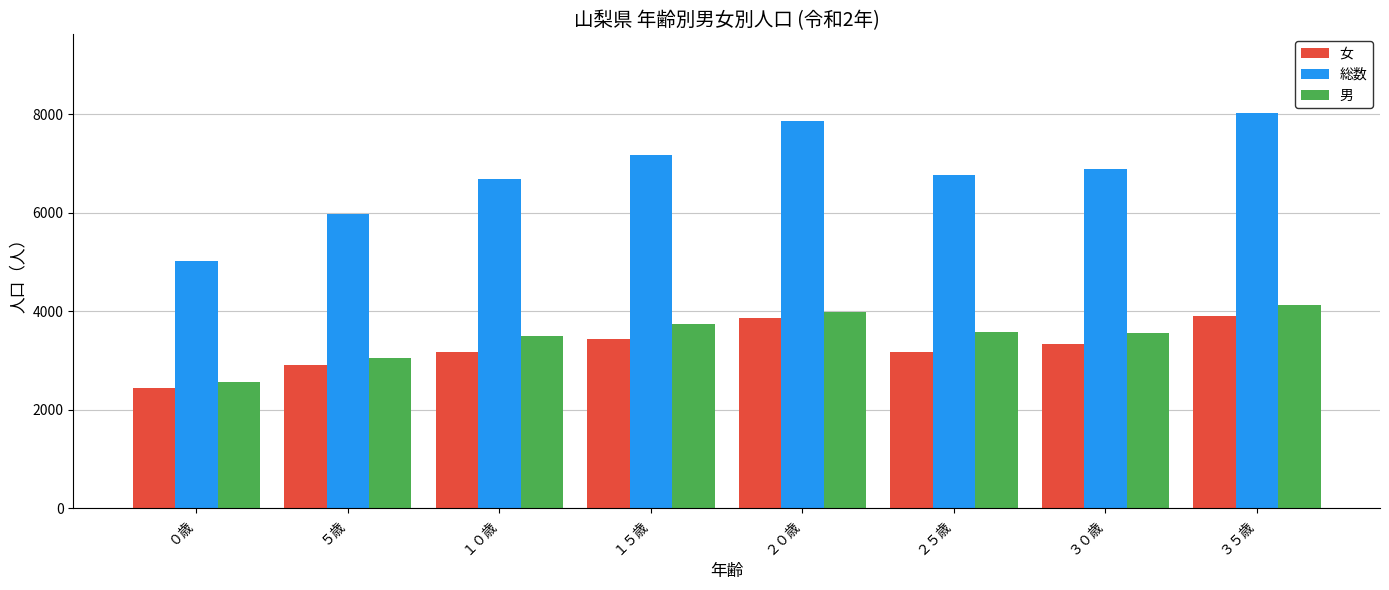

Which series has the largest range (max minus min)?

総数